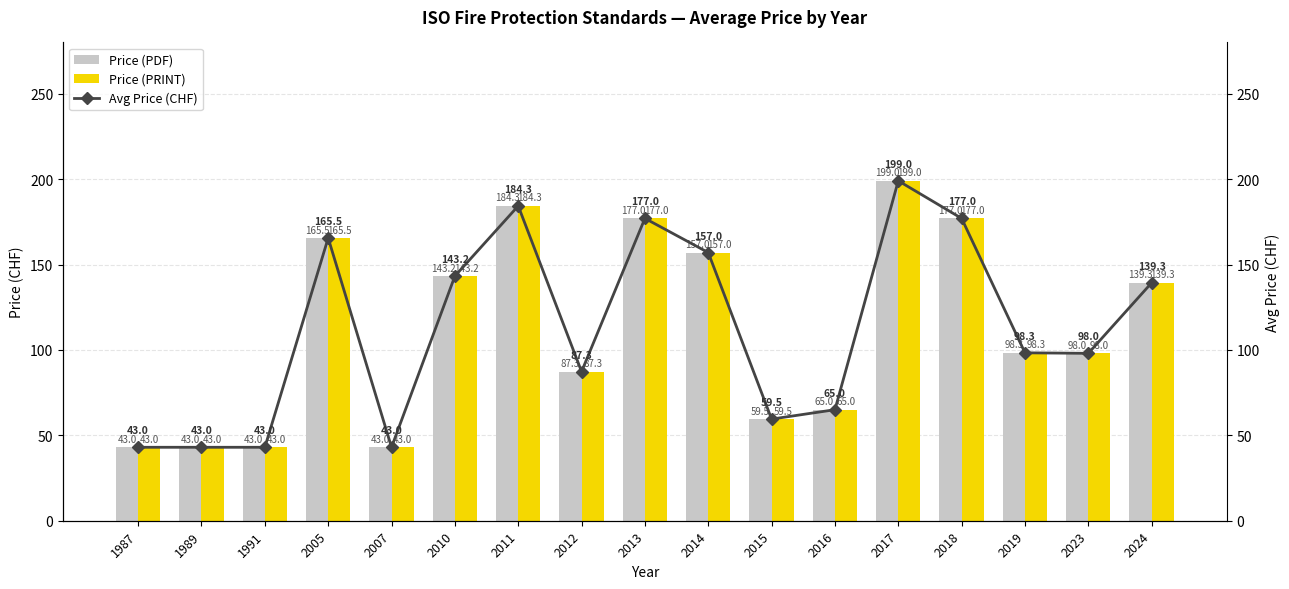

What is the difference between the maximum and second lowest values in the Avg Price (CHF) series?

156.0